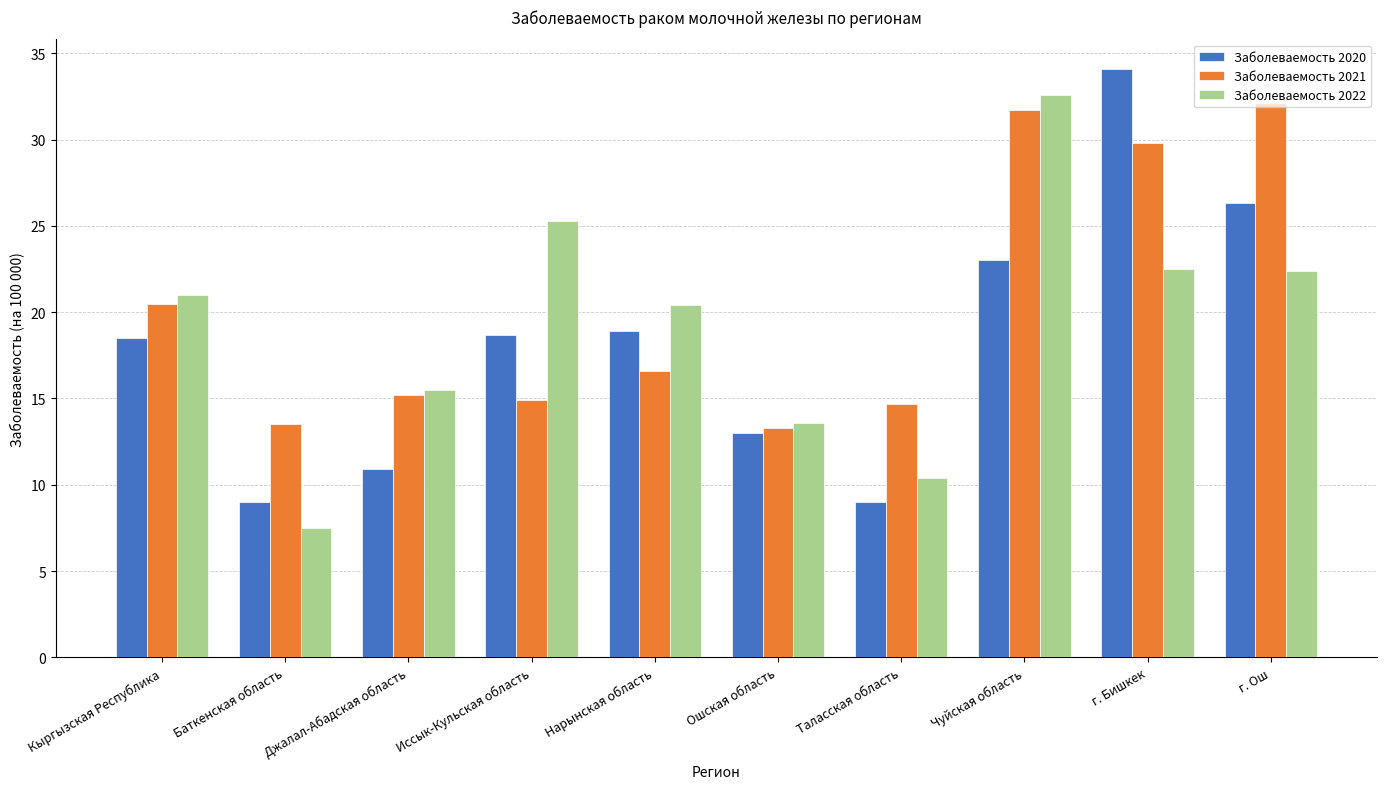

Is the value of Заболеваемость 2022 at Чуйская область greater than the value of Заболеваемость 2020 at г. Бишкек?

No